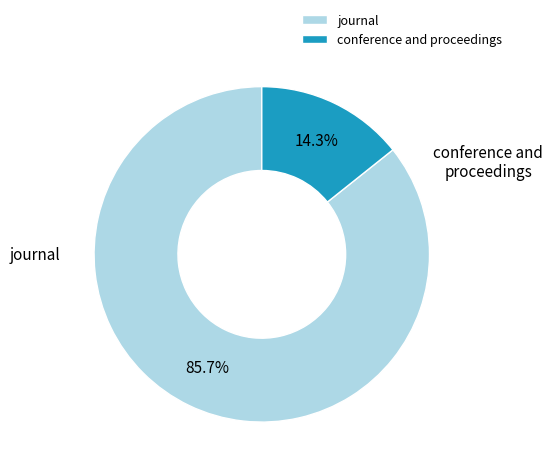

What is the largest slice in the pie chart?

journal